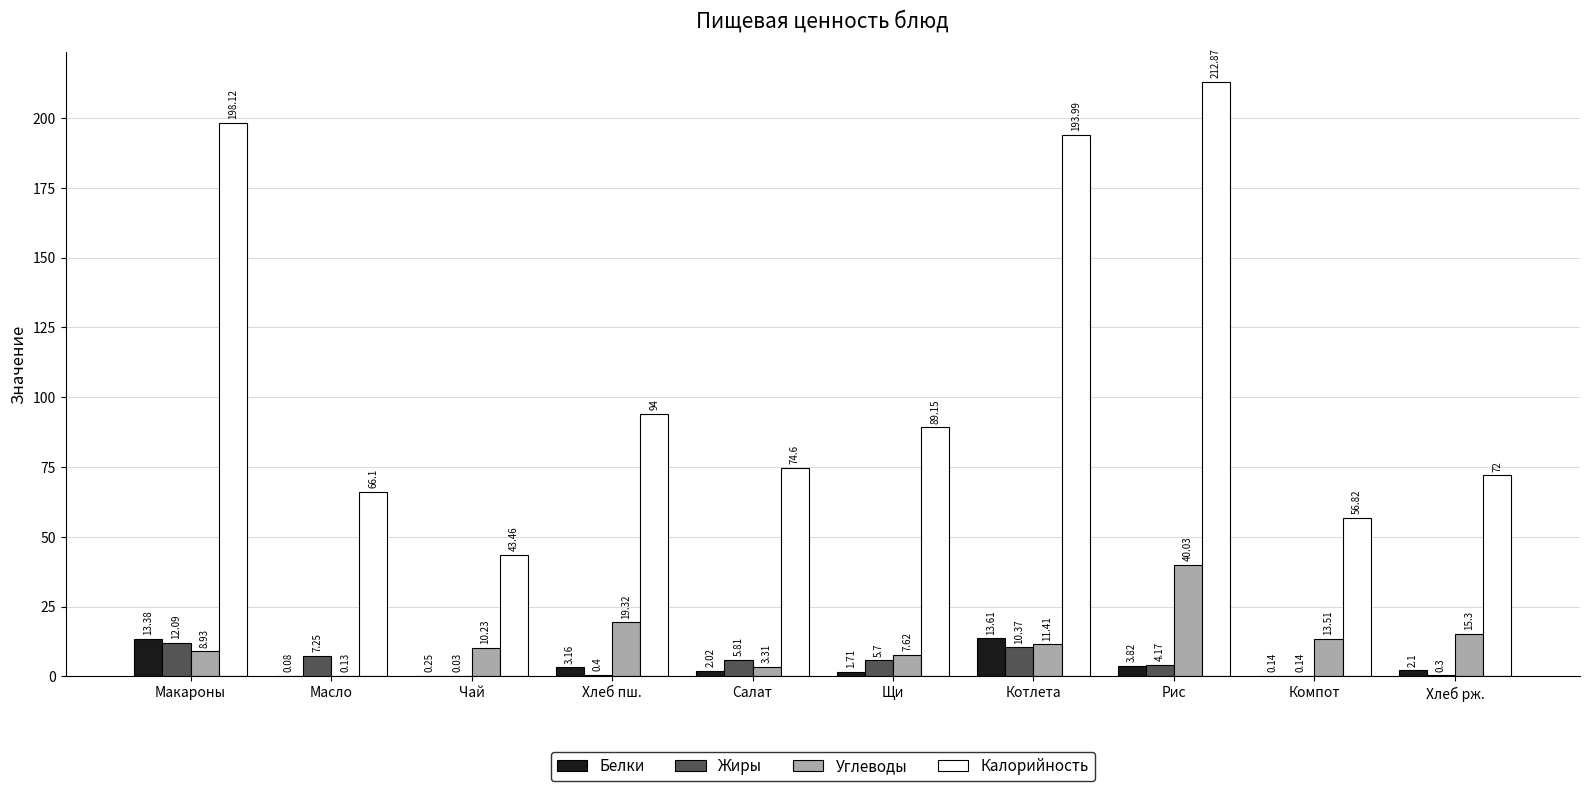

Is the value of Белки at Чай greater than the value of Калорийность at Хлеб пш.?

No